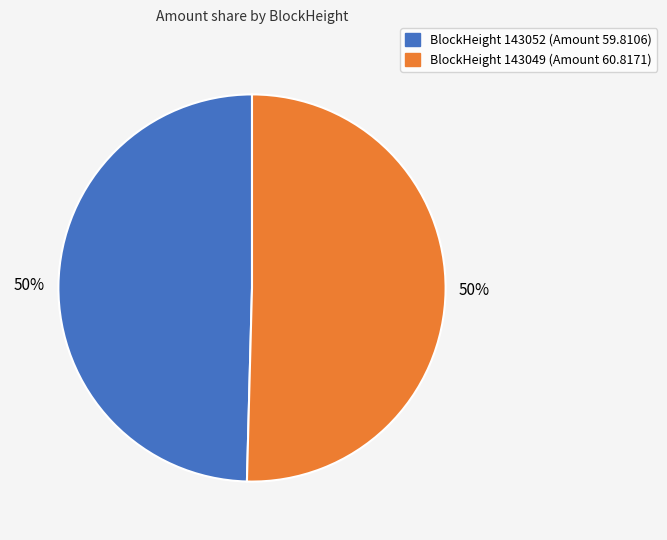

Count the number of slices in the pie.

2